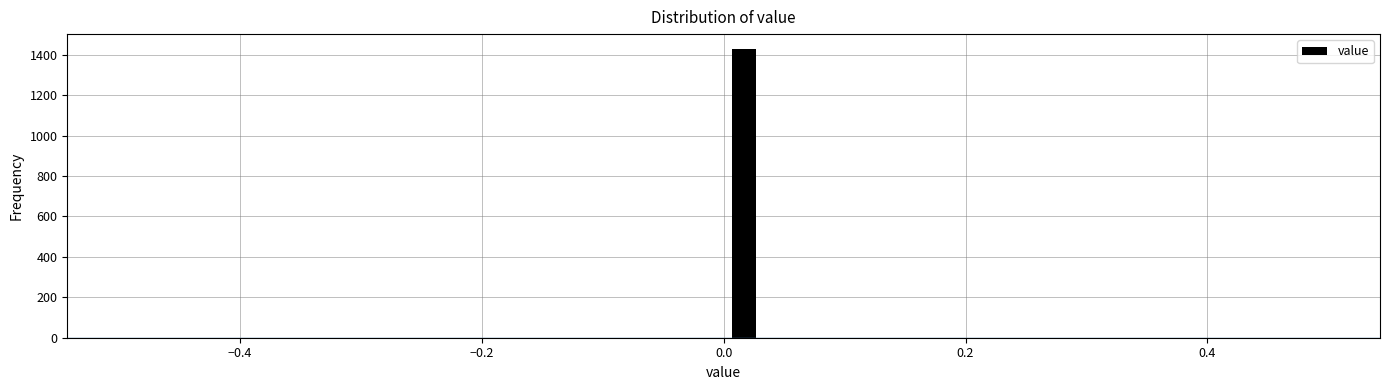

Read against the x-axis, roughly where is the centre of the tallest bar?

0.02